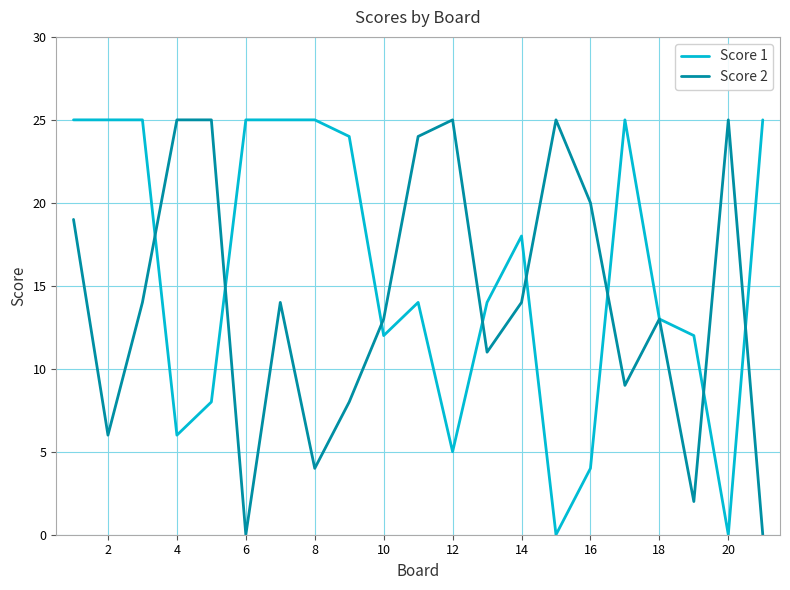

What is the greatest value displayed?

25